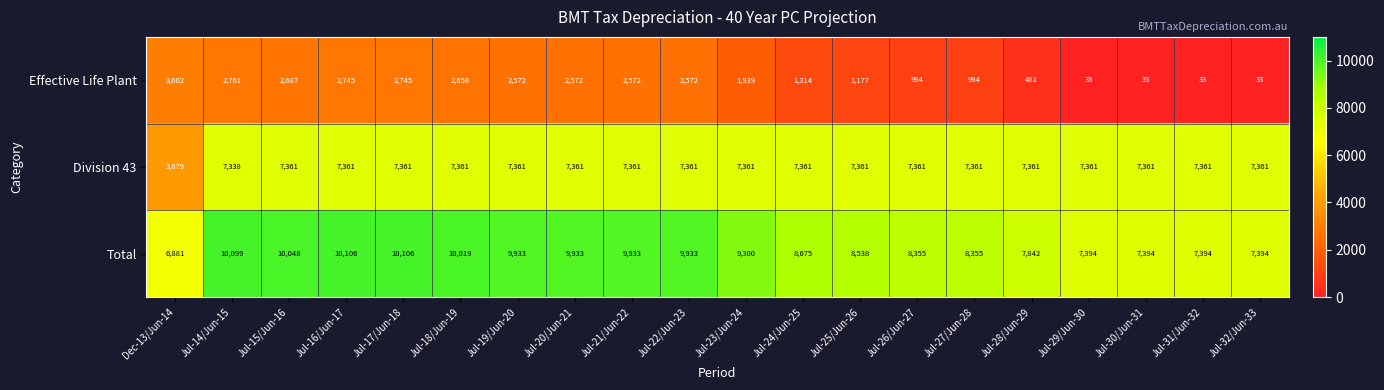

At how many categories does at least one series exceed 67?

20